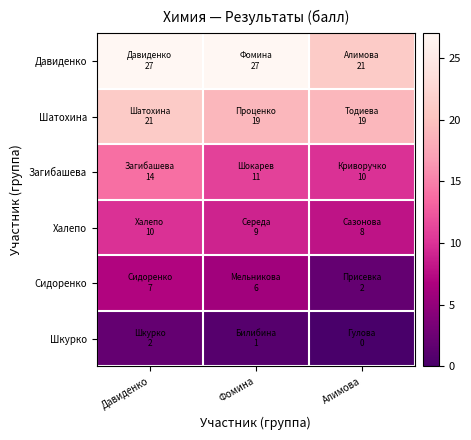

Reading left to right, extract all data points from this chart.

Давиденко: Давиденко=27	Фомина=27	Алимова=21
Шатохина: Давиденко=21	Фомина=19	Алимова=19
Загибашева: Давиденко=14	Фомина=11	Алимова=10
Халепо: Давиденко=10	Фомина=9	Алимова=8
Сидоренко: Давиденко=7	Фомина=6	Алимова=2
Шкурко: Давиденко=2	Фомина=1	Алимова=0